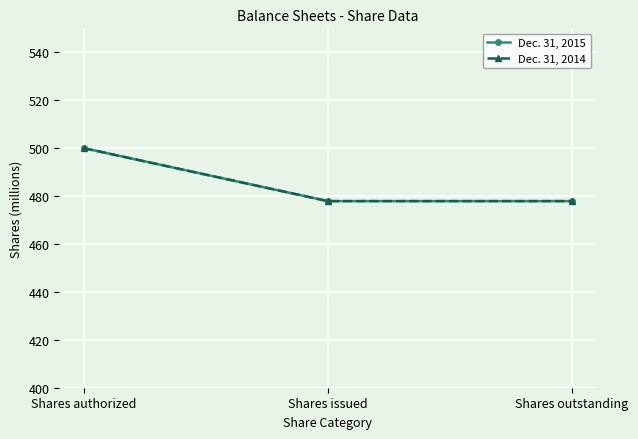

Reading left to right, list all the values displayed in this chart.

Dec. 31, 2015: 500.0	477.9	477.9
Dec. 31, 2014: 500.0	477.9	477.9